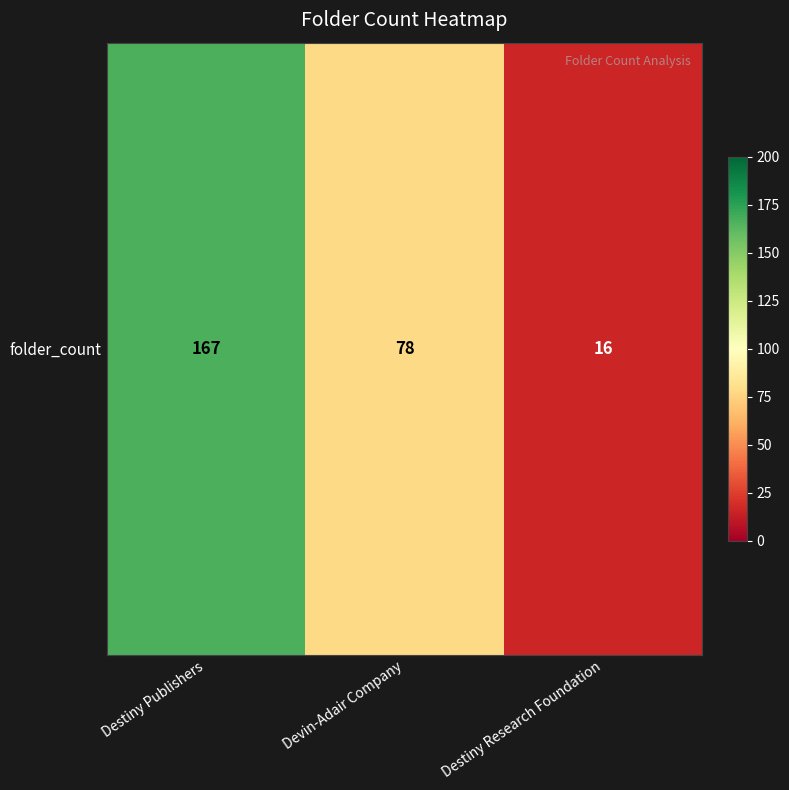

Reading left to right, list all the values displayed in this chart.

167	78	16